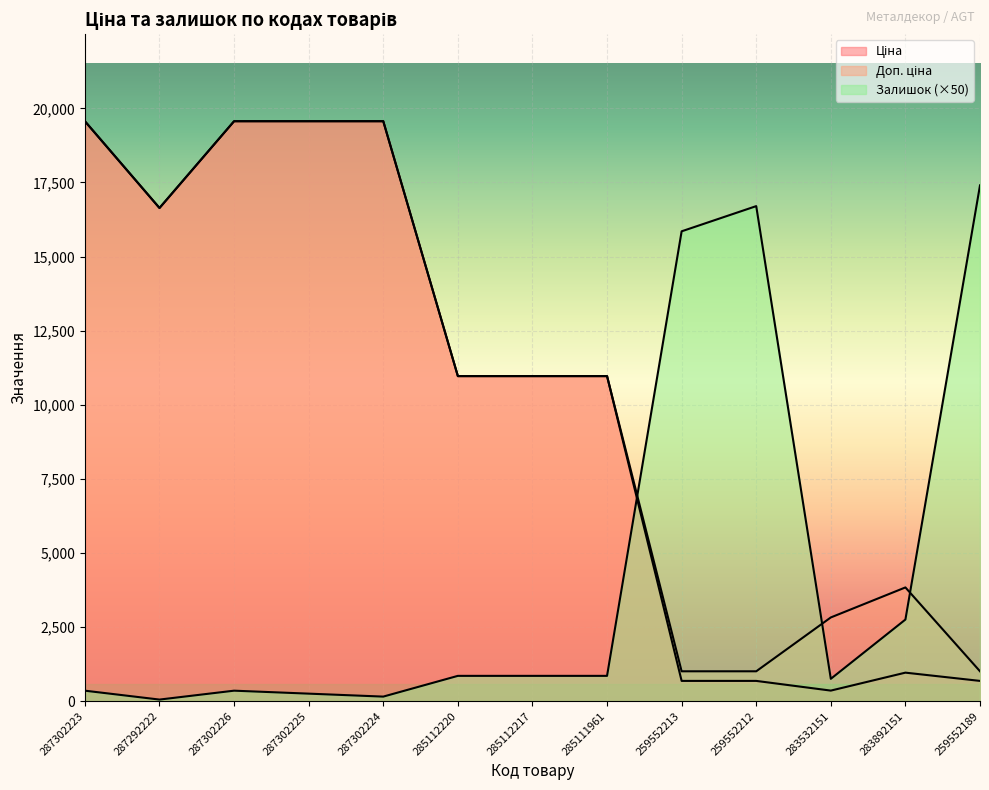

At how many categories does at least one series exceed 5482?

11